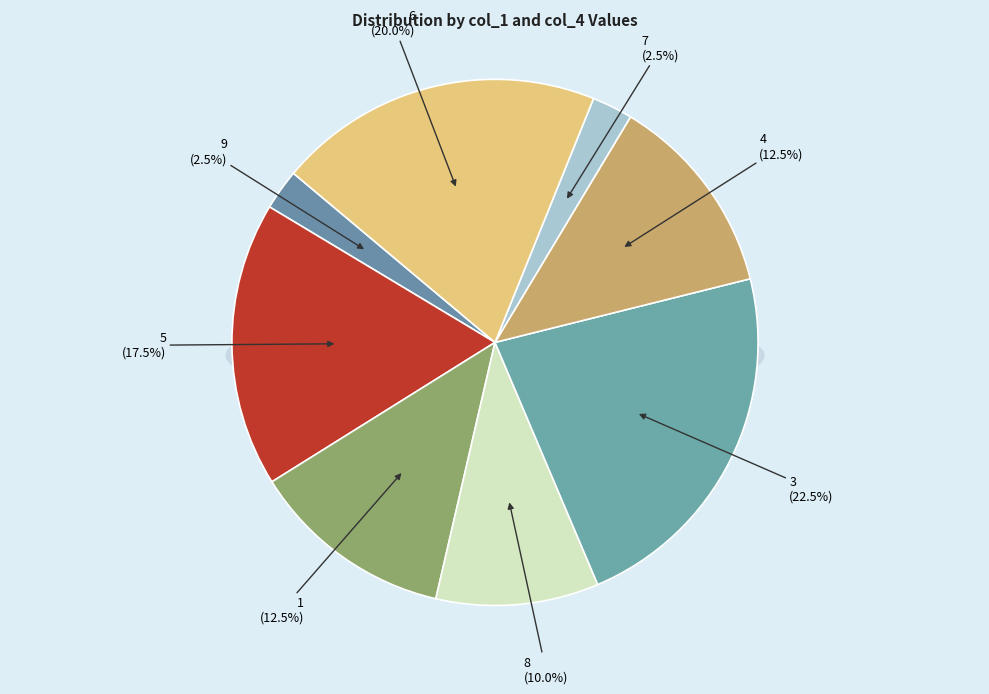

Is the sum of 4 and 1 greater than half?

No